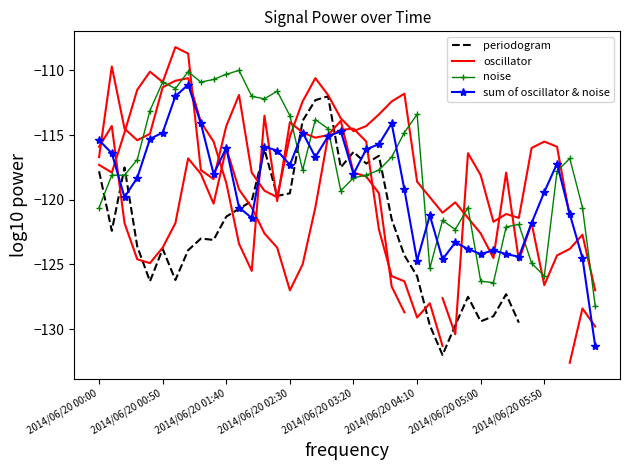

How many times do oscillator and periodogram cross each other?

2